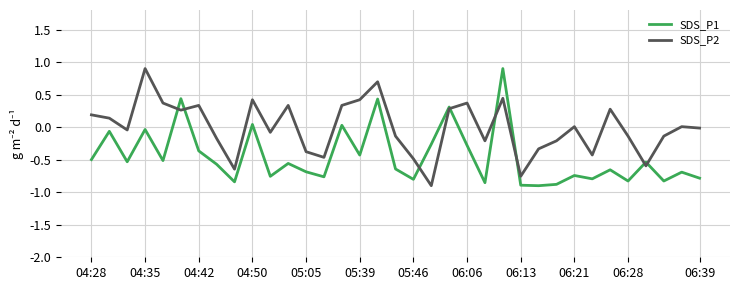

What is the maximum value for SDS_P1?

0.9